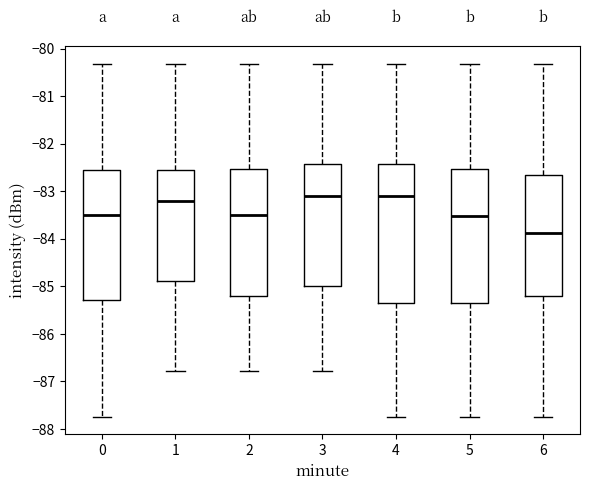

Where does the median line of the box at x = 2 sit on the y-axis? The values are not printed on the chart, so give them approximately, as read against the axis.

-83.5